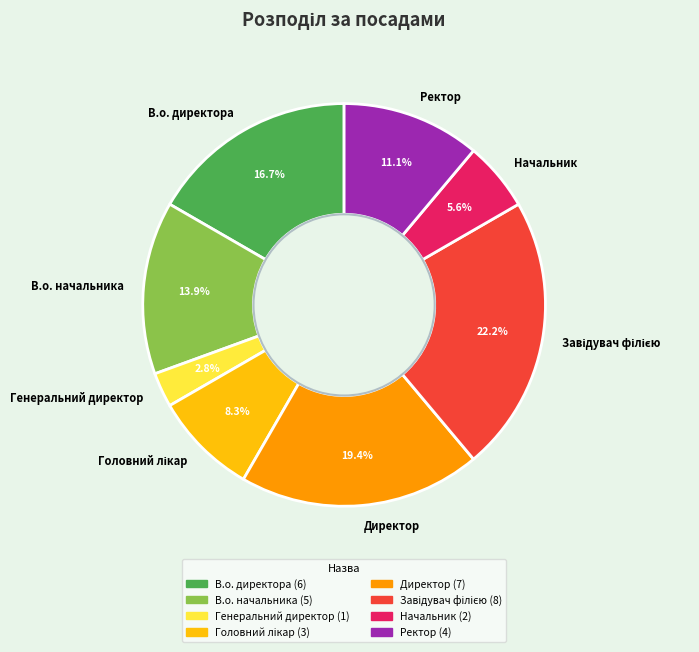

To the nearest percent, what portion does В.о. начальника represent?

14%